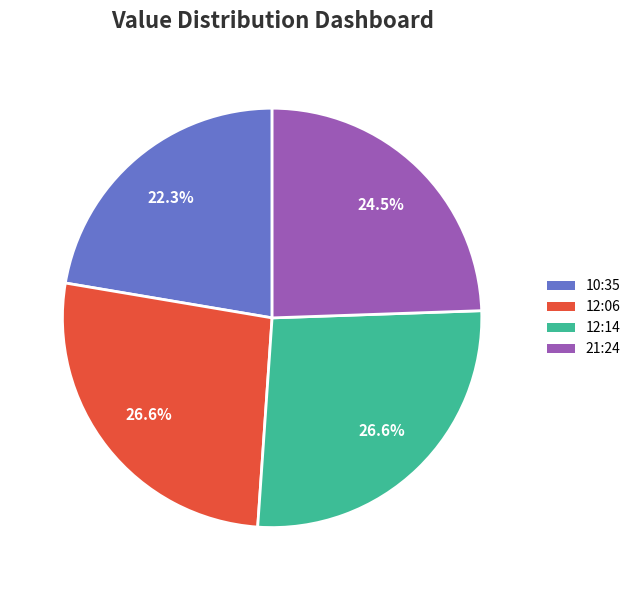

Between 10:35 and 12:06, which is larger?

12:06